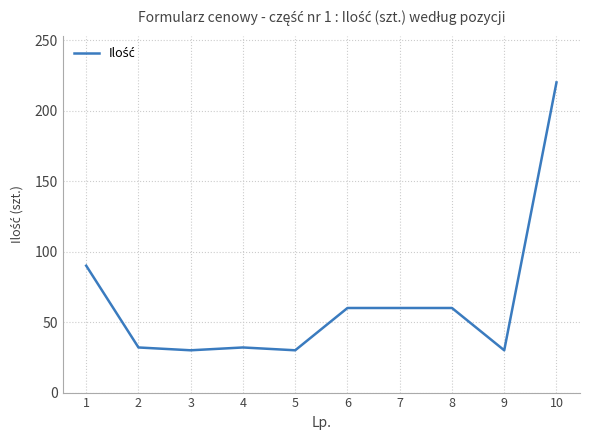

Is it true that the value at 6 is 82?

False